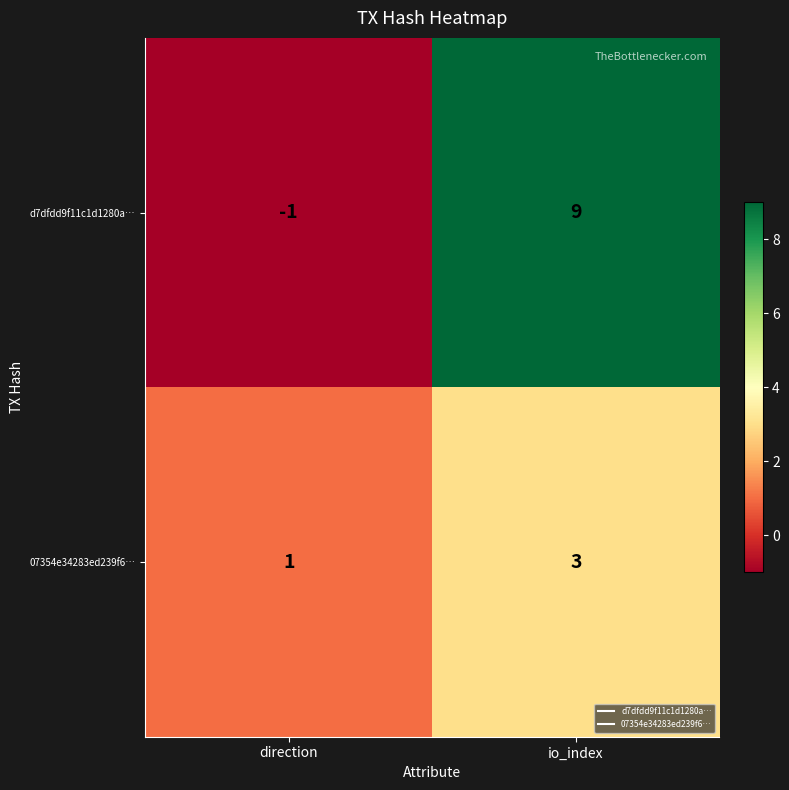

The d7dfdd9f11c1d1280a… series shows -2 at direction. True or false?

False